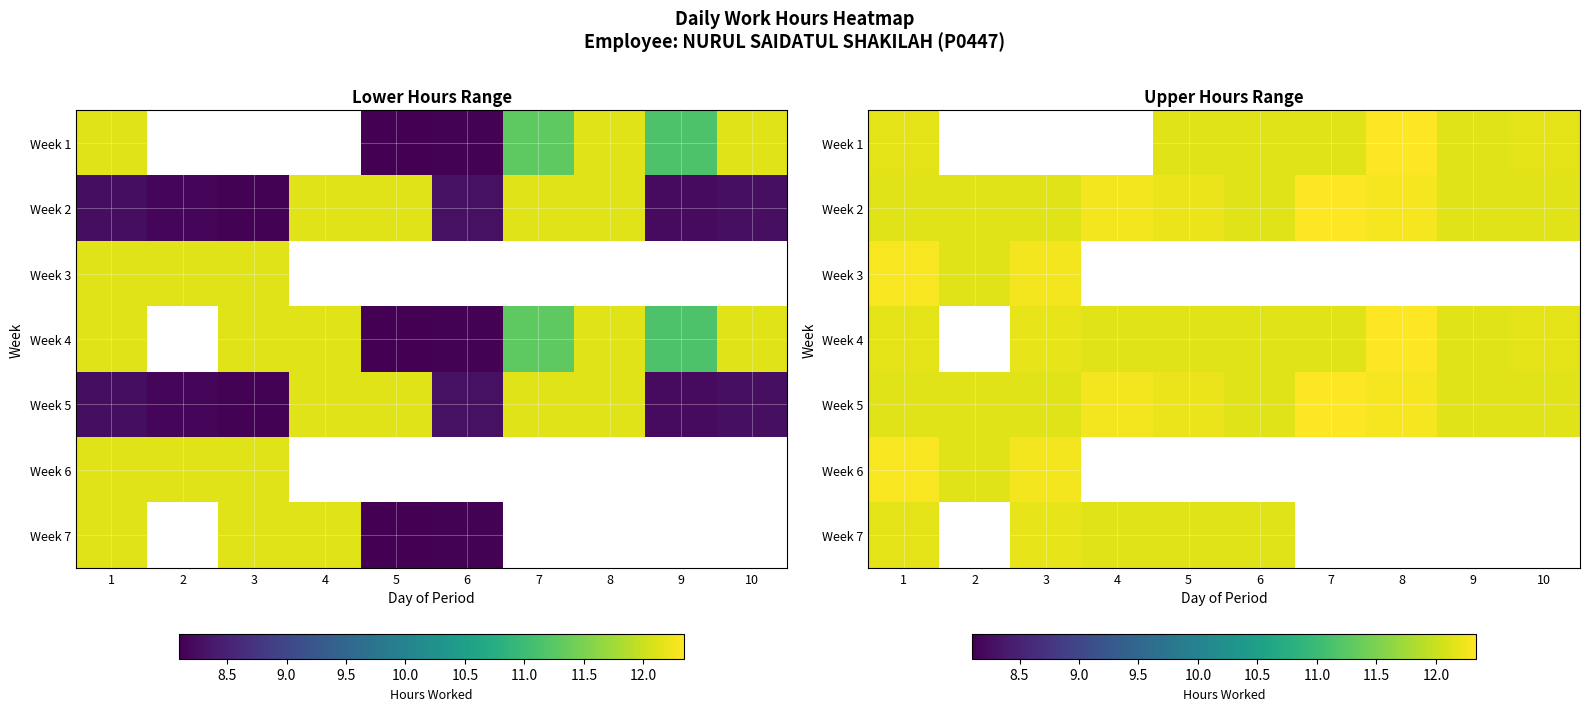

Is it true that Week 5 equals 12.1 at 9?

True